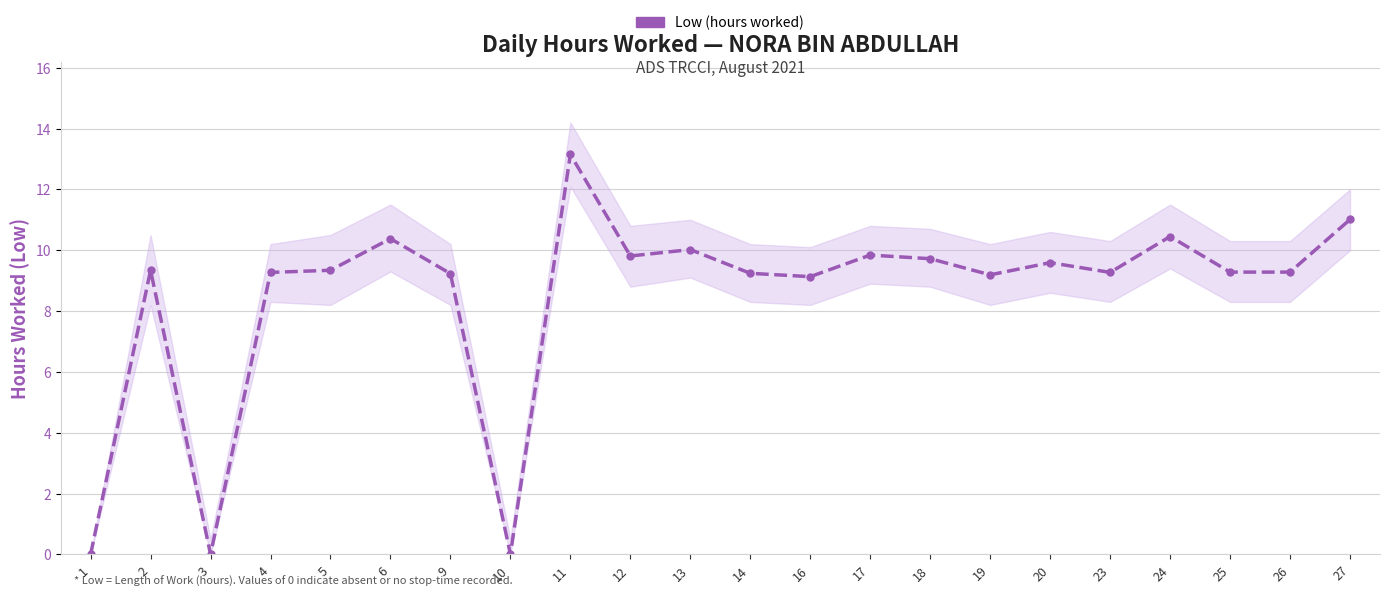

Where is the data nearest to the value 6?

16